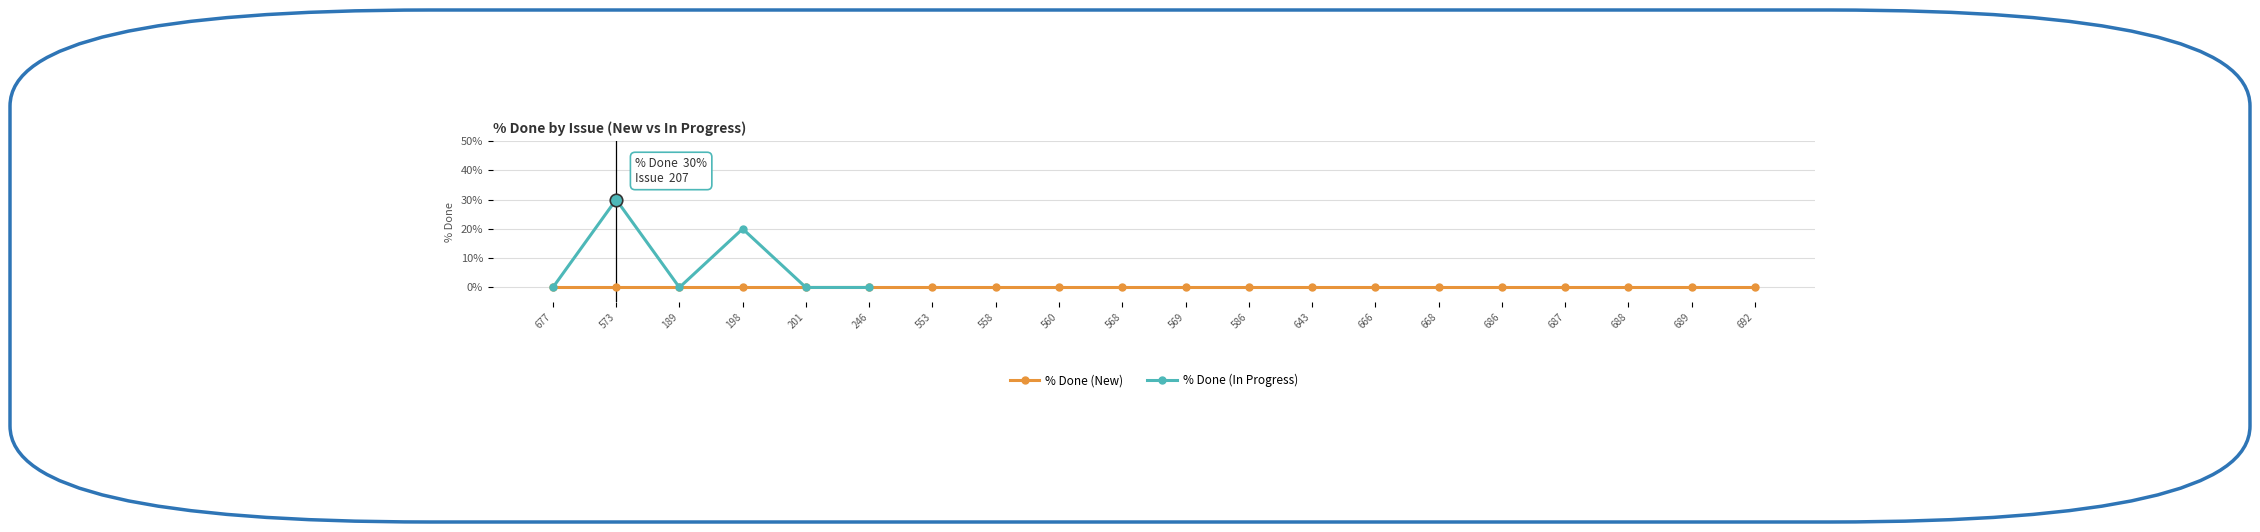

The value at 198 is 20. True or false?

True